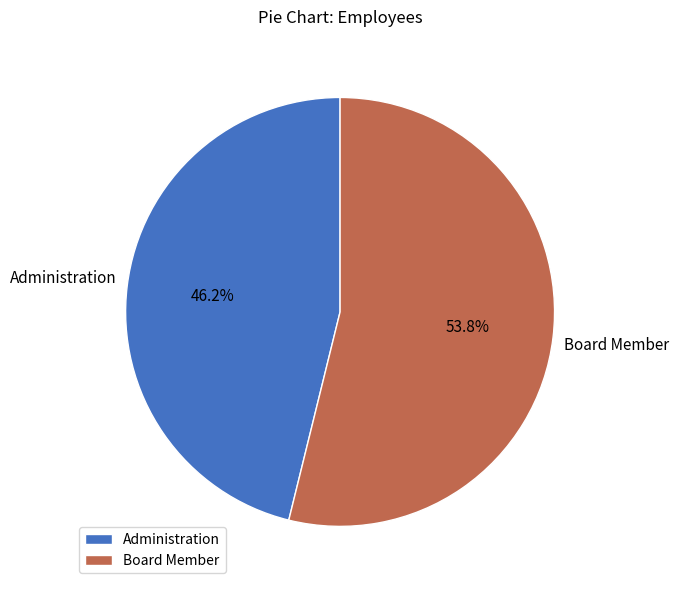

Which slice is the smallest?

Administration